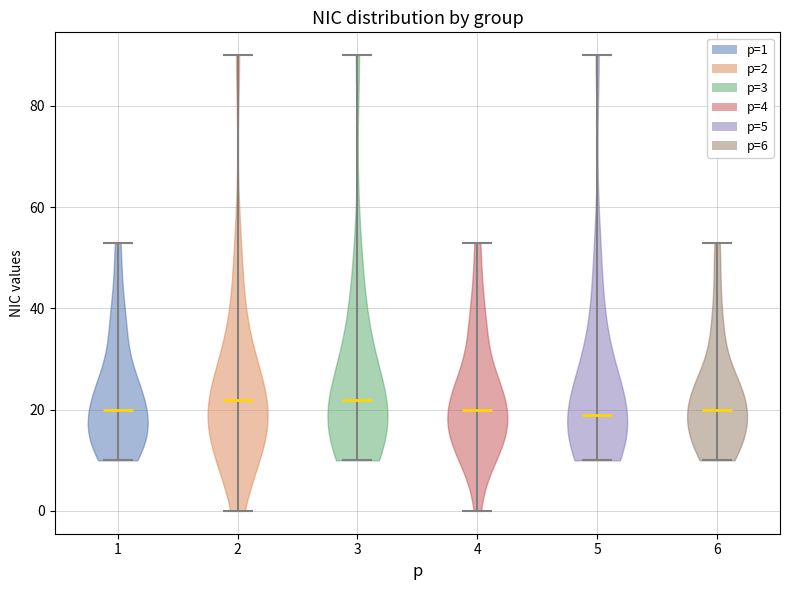

Reading left to right, read every violin against the y-axis: where its median line is, and the lowest and highest points it reaches. The values are not printed on the chart, so give them approximately, as read against the axis.

1: median line 20, lowest point 10, highest point 54
2: median line 22, lowest point 0, highest point 90
3: median line 22, lowest point 10, highest point 90
4: median line 20, lowest point 0, highest point 54
5: median line 20, lowest point 10, highest point 90
6: median line 20, lowest point 10, highest point 54